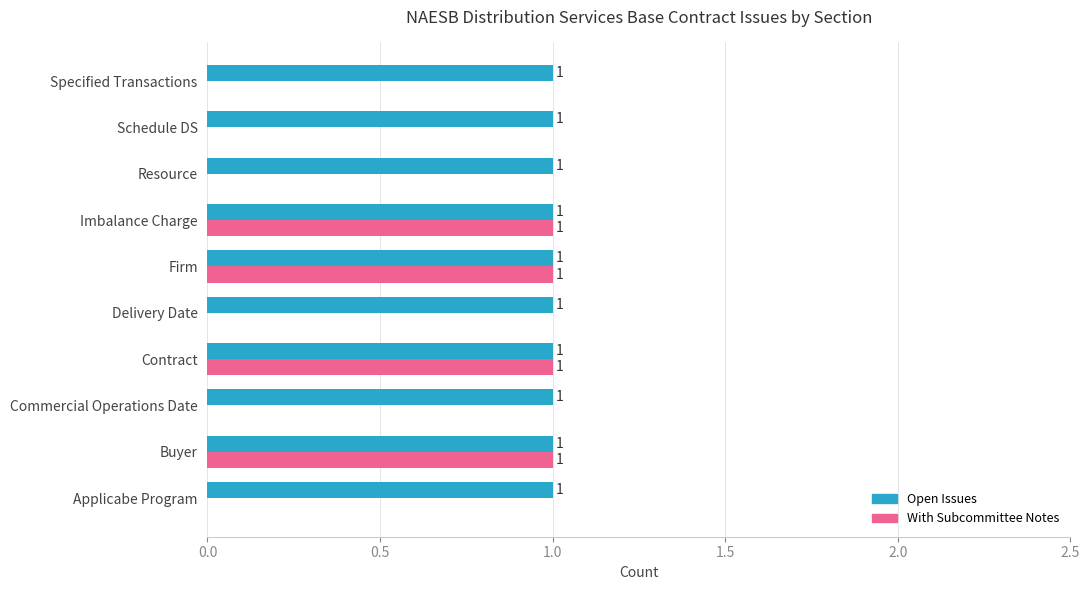

Is the value of With Subcommittee Notes at Commercial Operations Date greater than the value of Open Issues at Applicabe Program?

No